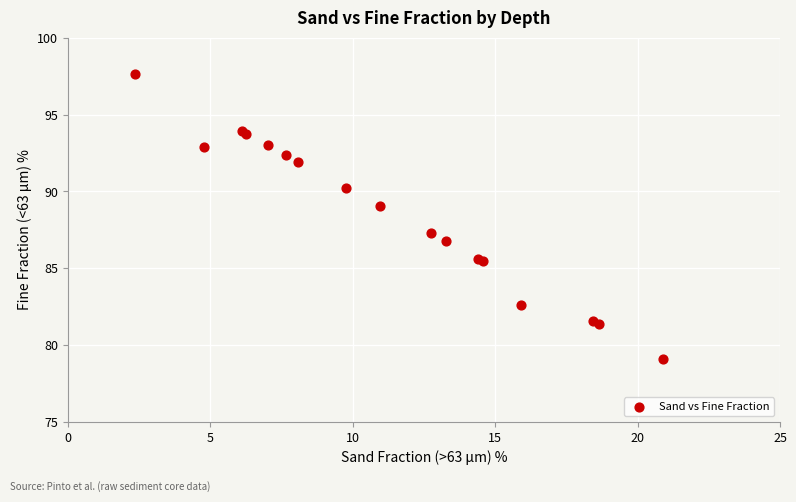

What Y value in the scatter plot is closest to 88?

87.3